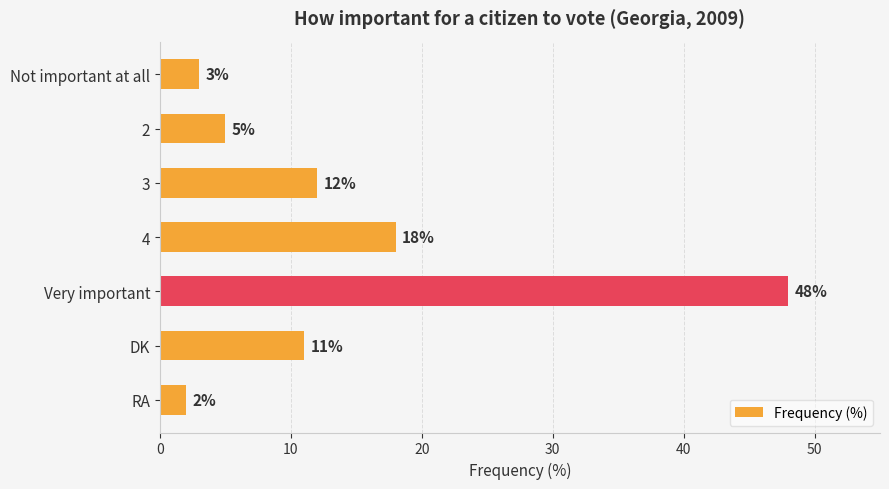

The value at 2 is 7. True or false?

False